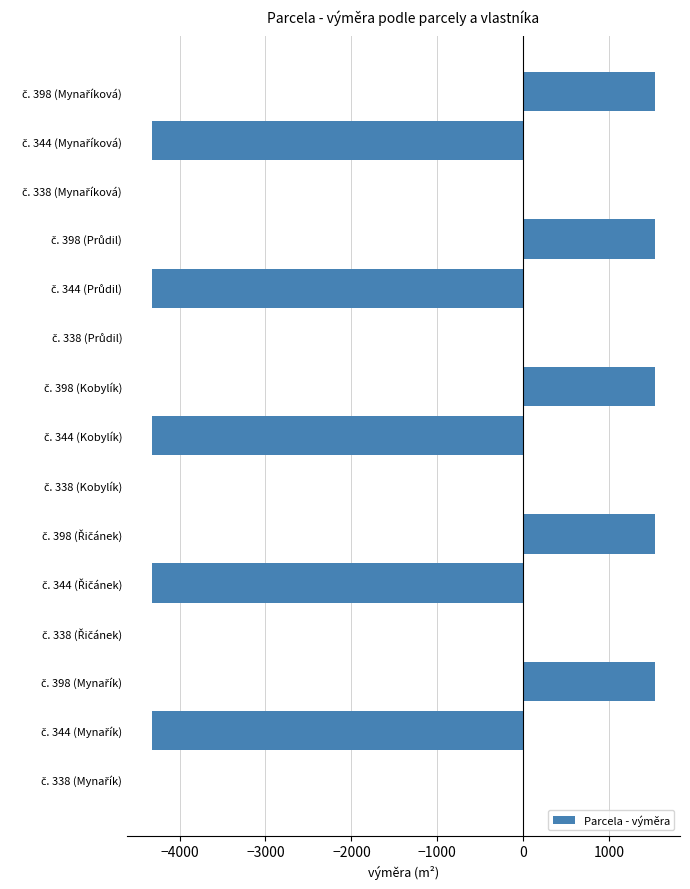

What is the sum of all values?

-13940